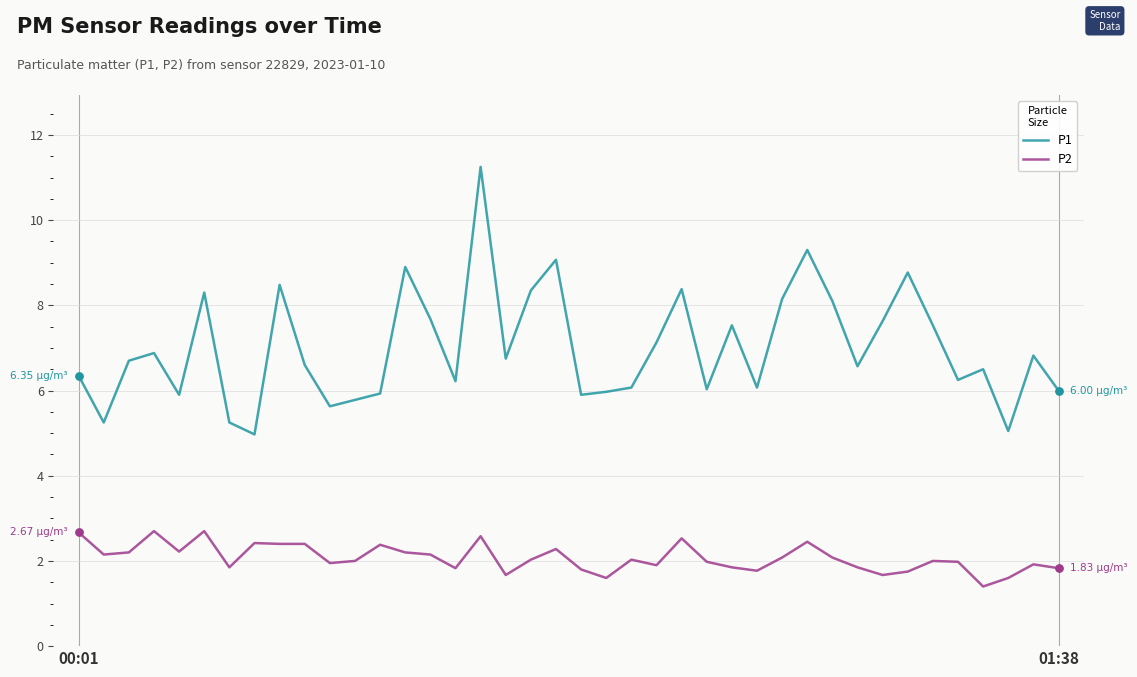

At how many categories does at least one series exceed 9?

3